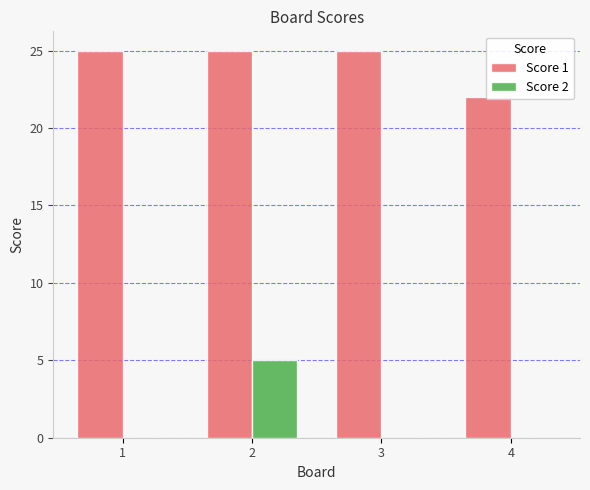

Which series has the widest spread of values?

Score 2